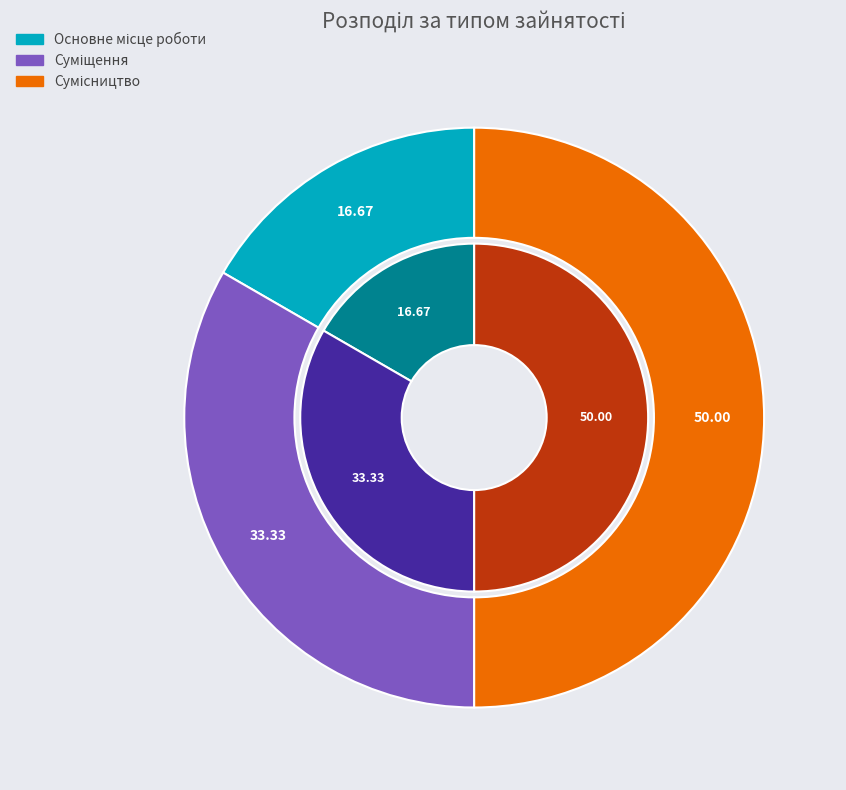

Is there any slice that represents more than half of the pie?

No